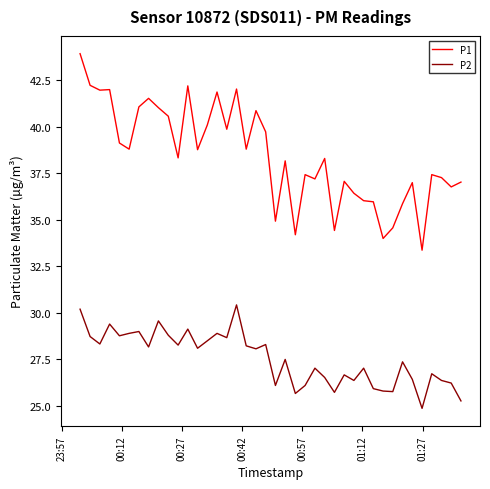

Which series has the largest total across all categories?

P1